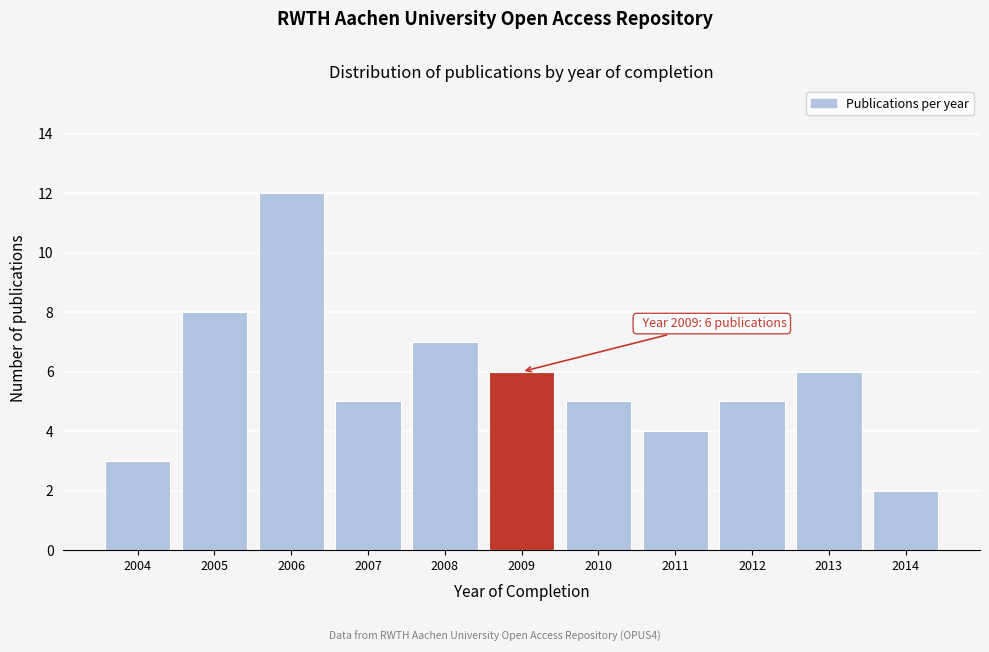

Reading left to right, list all the values displayed in this chart.

2004=3	2005=8	2006=12	2007=5	2008=7	2009=6	2010=5	2011=4	2012=5	2013=6	2014=2